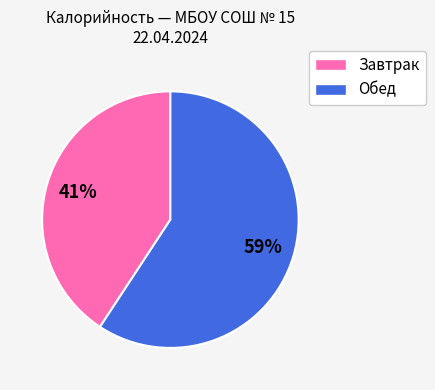

Rank the categories by value from lowest to highest.

Завтрак, Обед